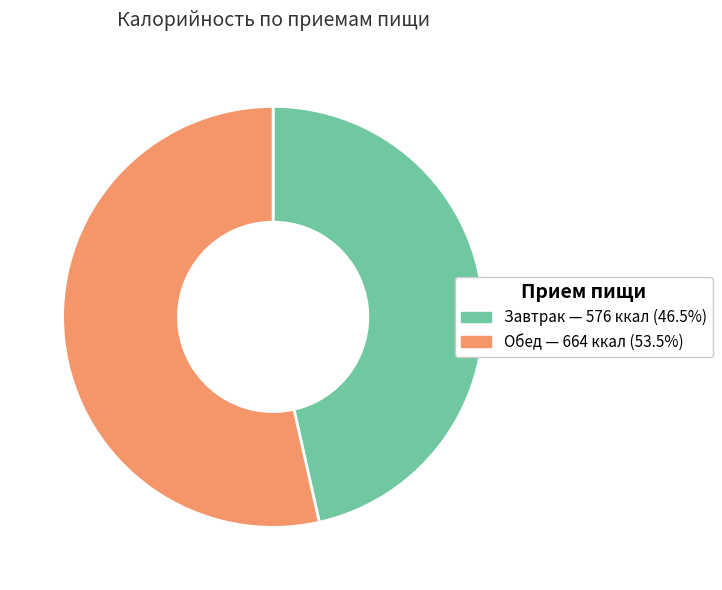

Is there a majority slice in this chart?

Yes